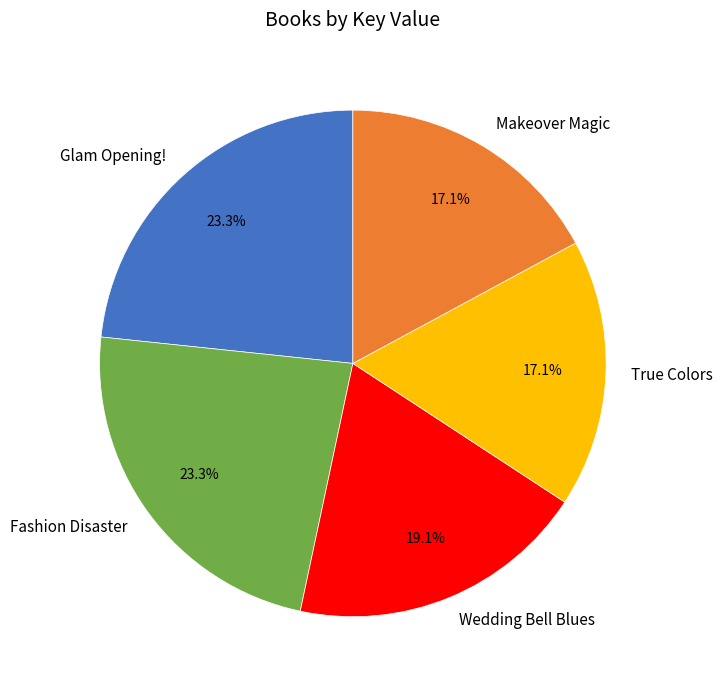

To the nearest percent, what portion does Glam Opening! represent?

23%